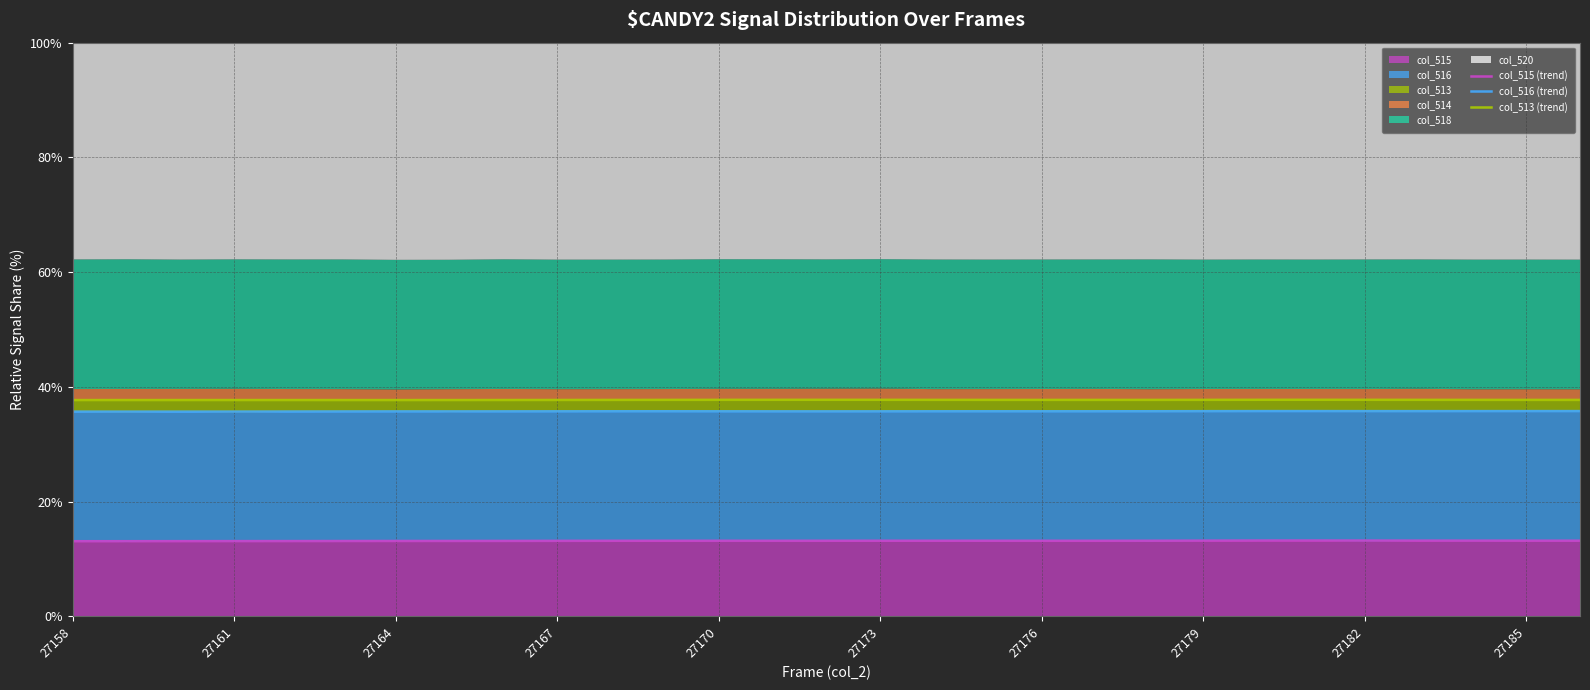

What is the average value of the col_516 (trend) series?

35.7